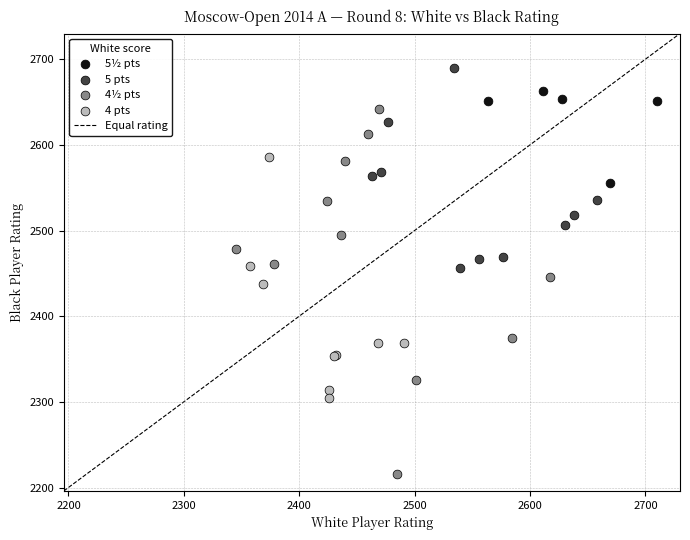

Which series reaches the maximum Y coordinate?

5 pts